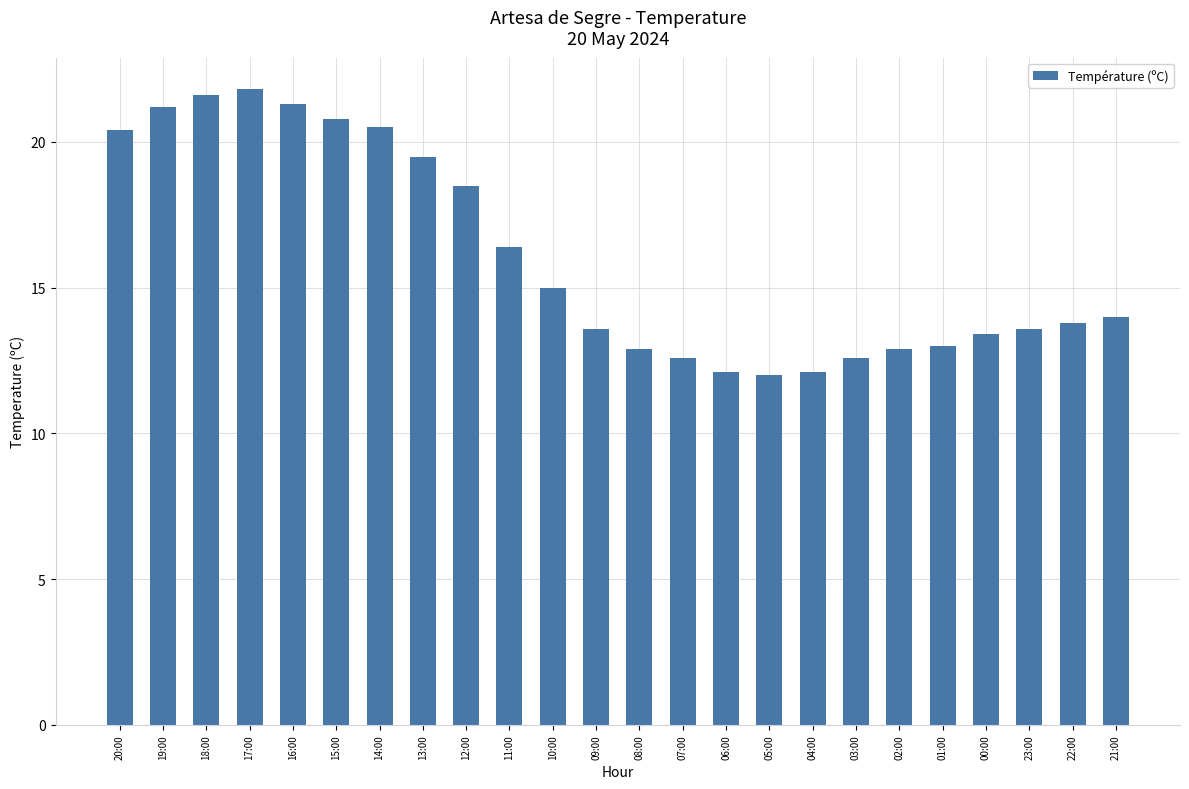

The chart shows a value of 15.0 at 10:00. True or false?

True